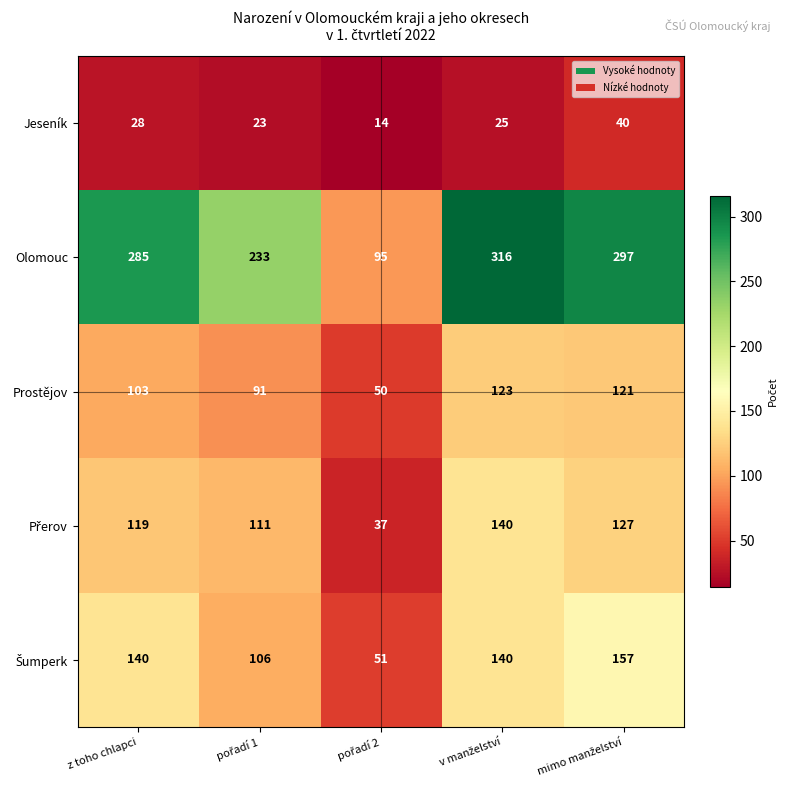

Which series has the largest total across all categories?

Olomouc